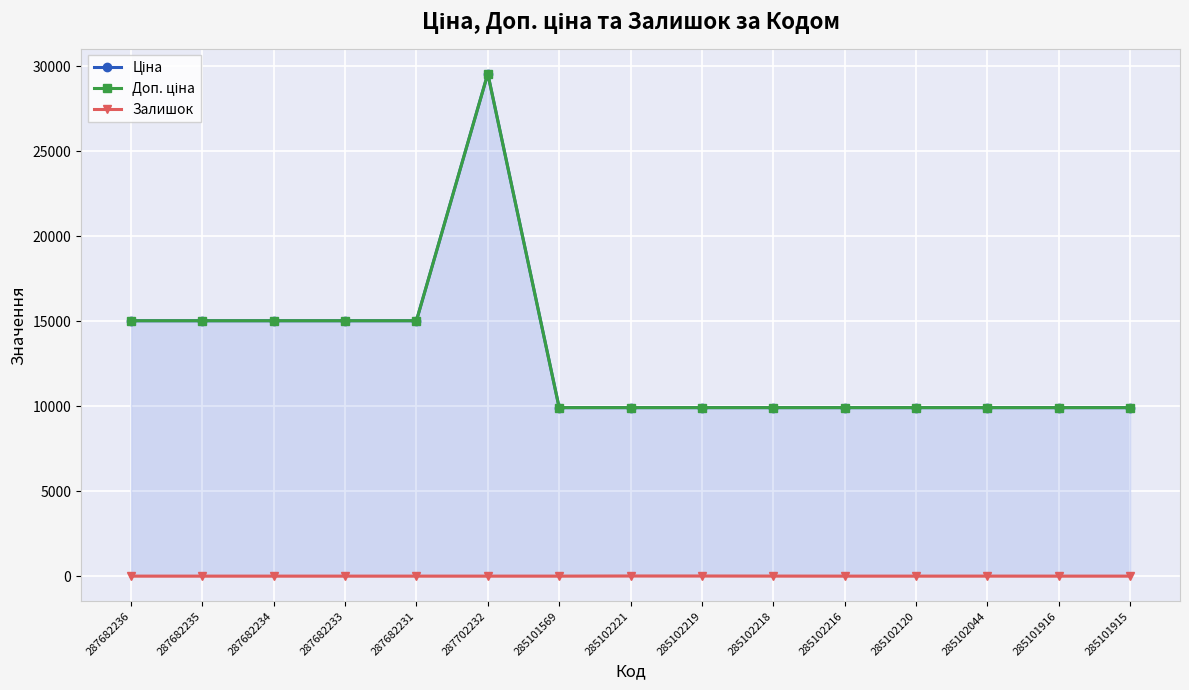

What is the label of the 5th point from the right?

285102216